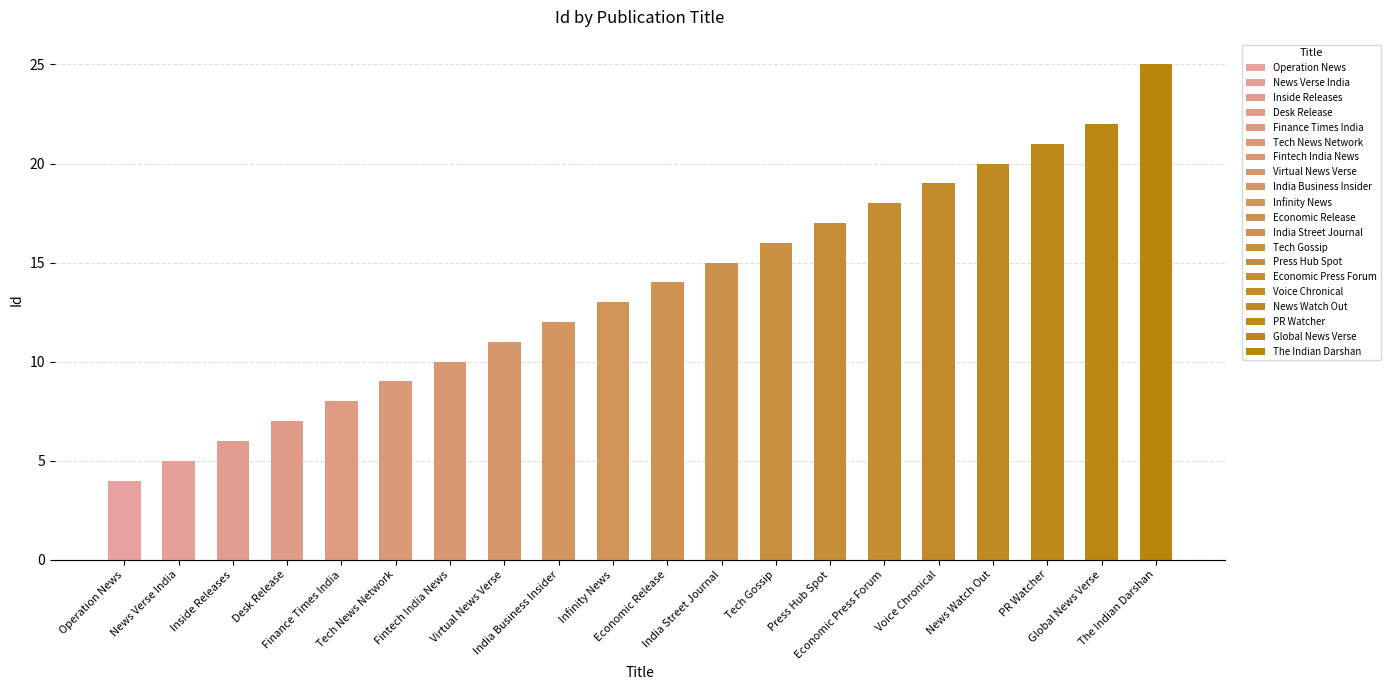

What is the change in value from Inside Releases to Virtual News Verse?

+5